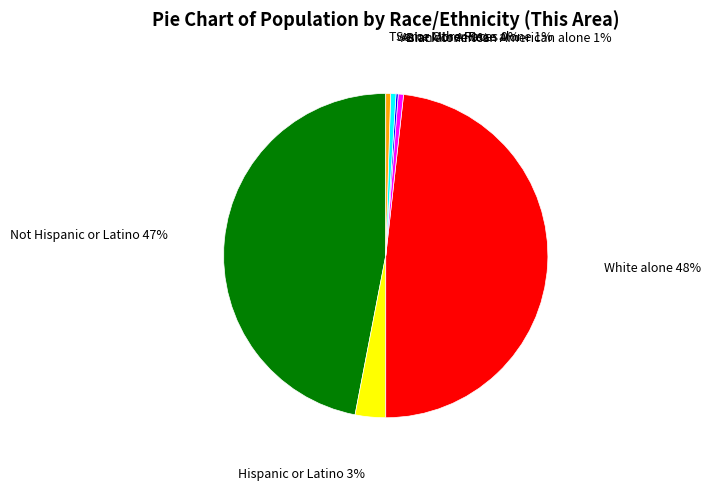

The Not Hispanic or Latino slice represents 47% of the pie. True or false?

True